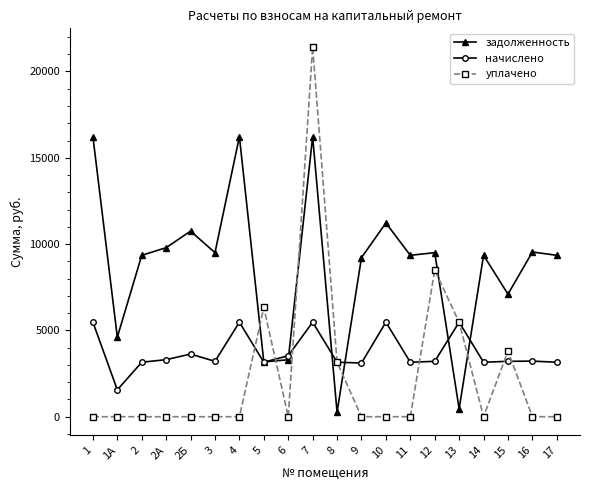

True or false: задолженность has a value of 16224.0 at 1.

True